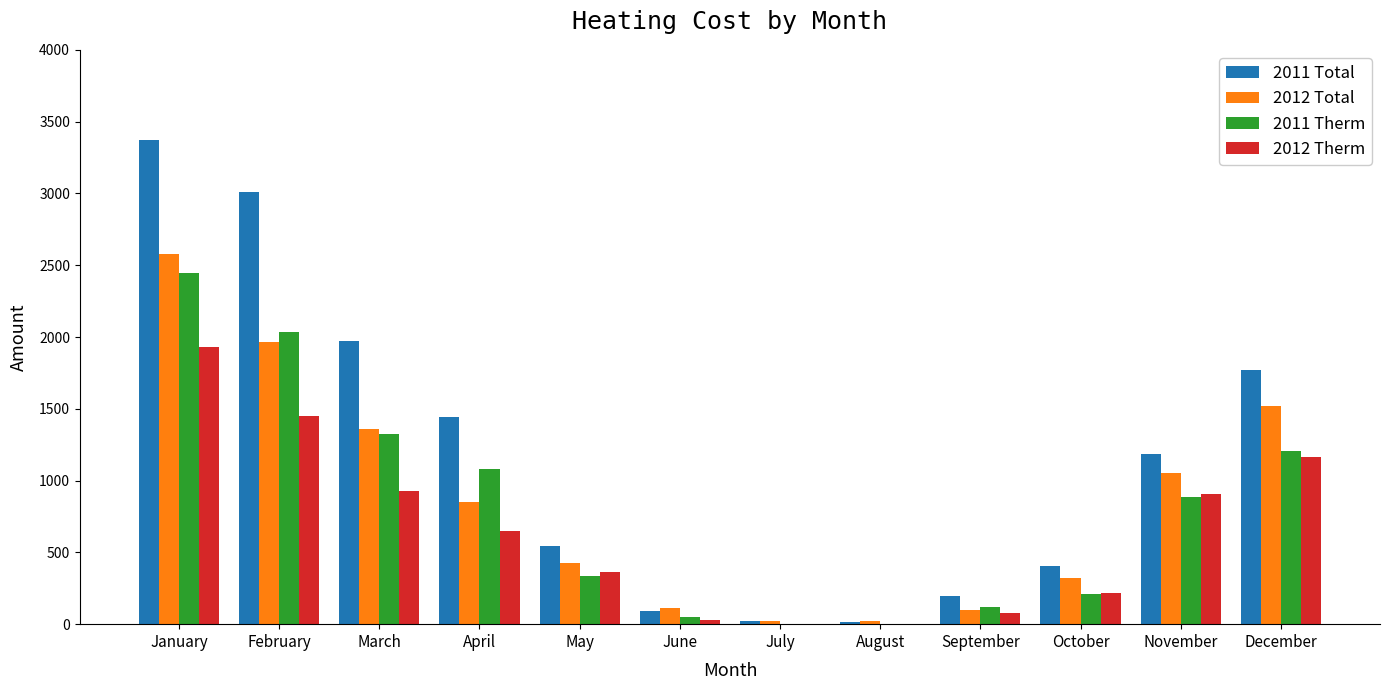

The 2011 Total series shows 3007.3 at February. True or false?

True